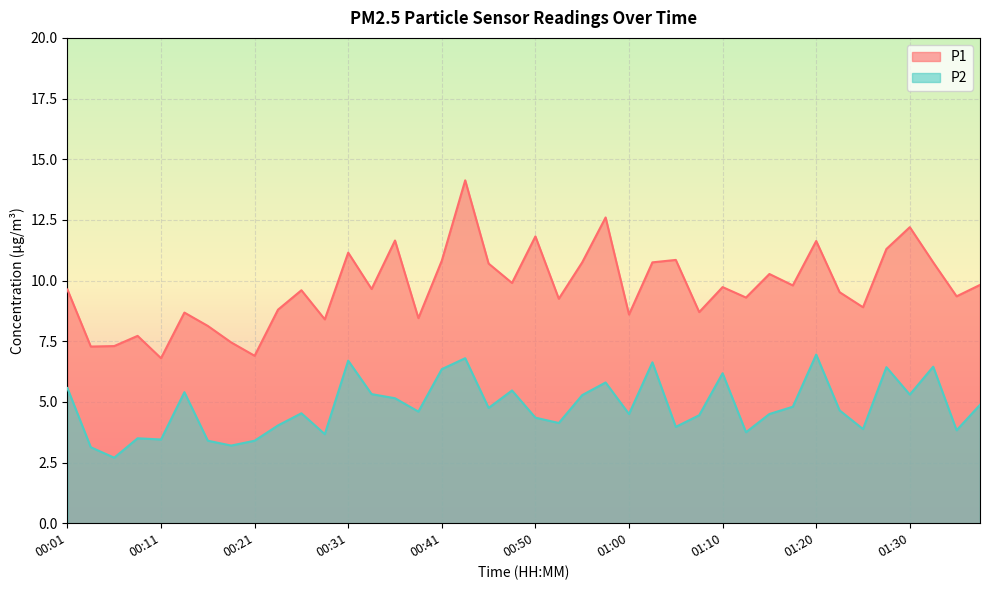

List the series in order of their peak value, lowest first.

P2, P1